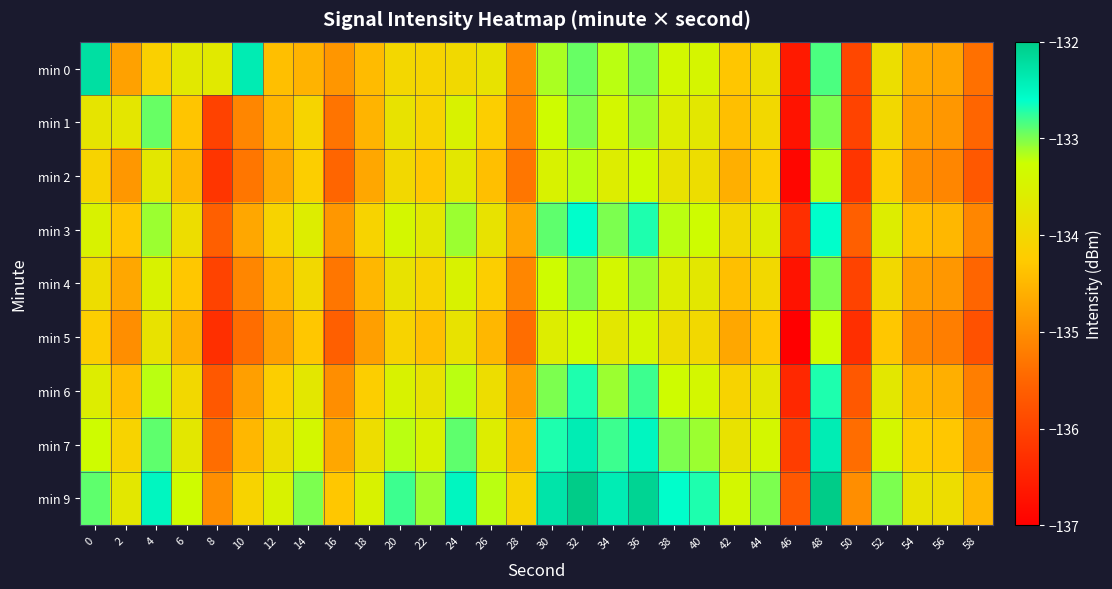

Rank the series by their maximum value, from highest to lowest.

min 9, min 0, min 7, min 3, min 6, min 1, min 4, min 2, min 5